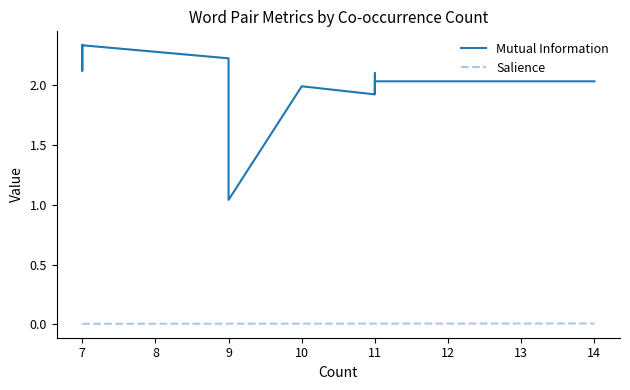

What is the label of the 12th point from the left?

11